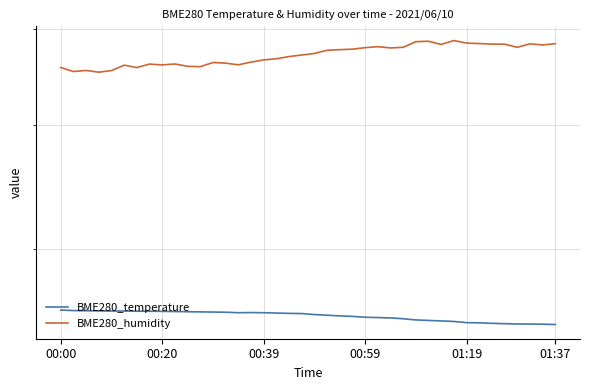

What are all the series names shown in the legend?

BME280_temperature, BME280_humidity